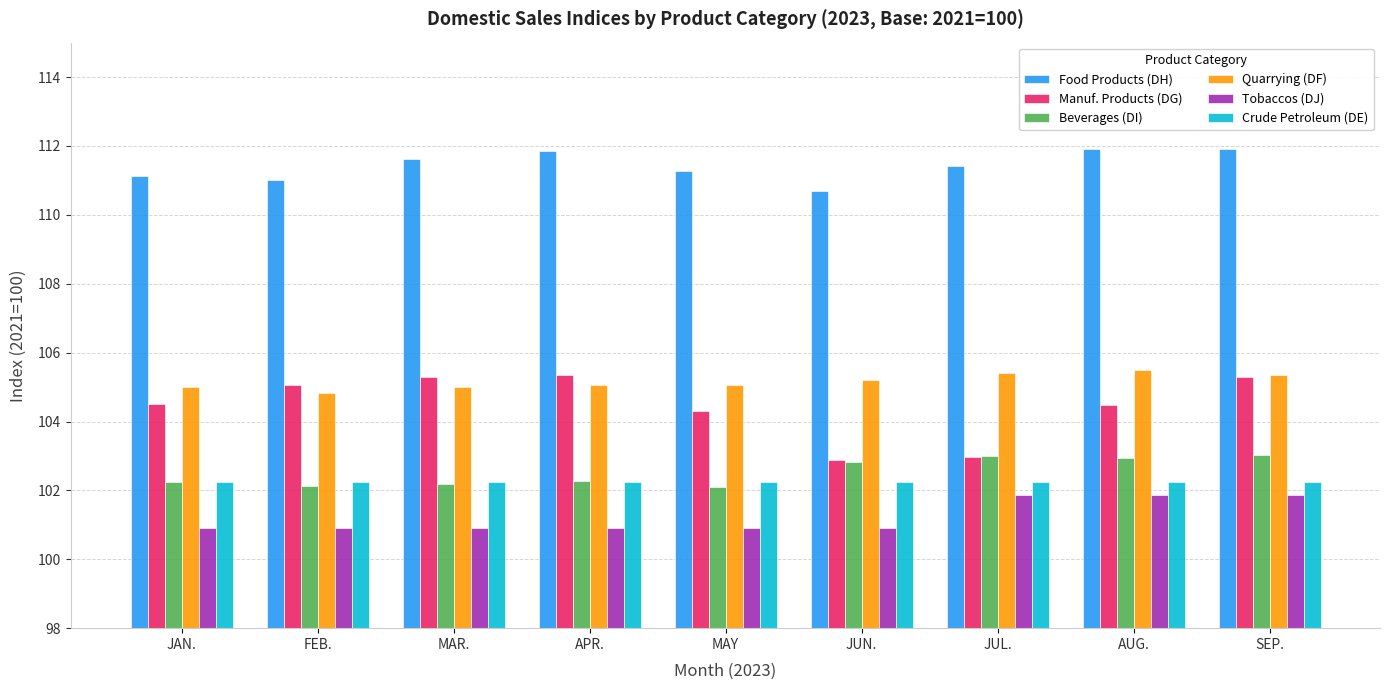

What is the total value across all series at JUN.?

624.8